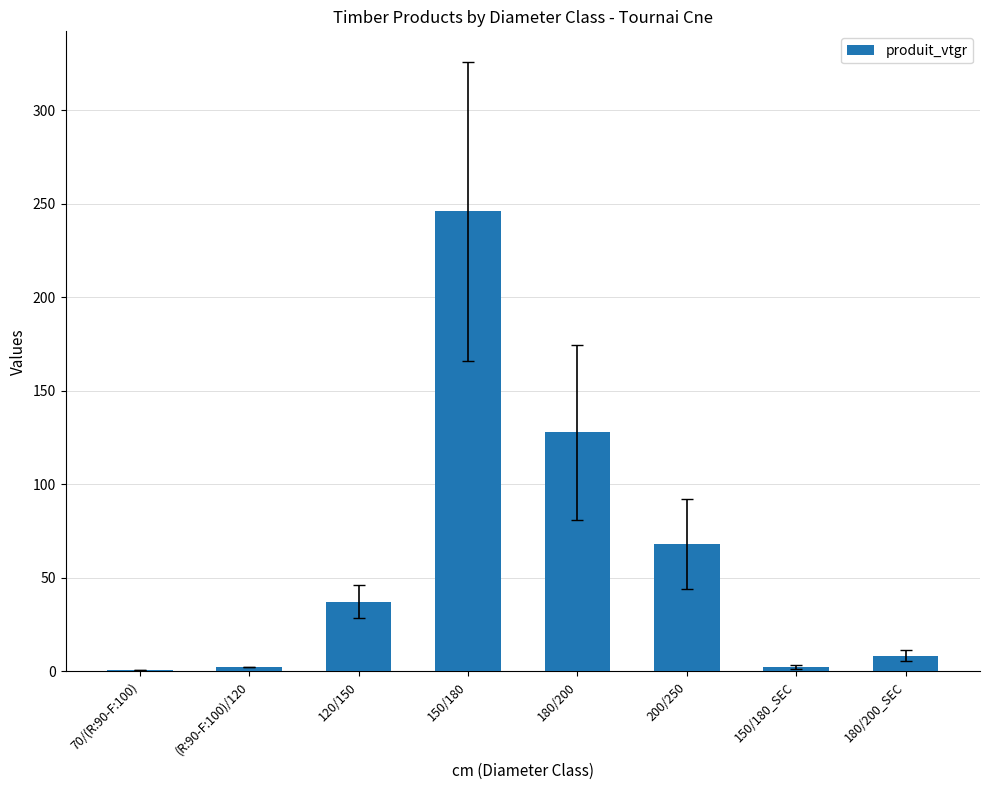

Approximately how many times larger is the value at 120/150 compared to 200/250?

0.5